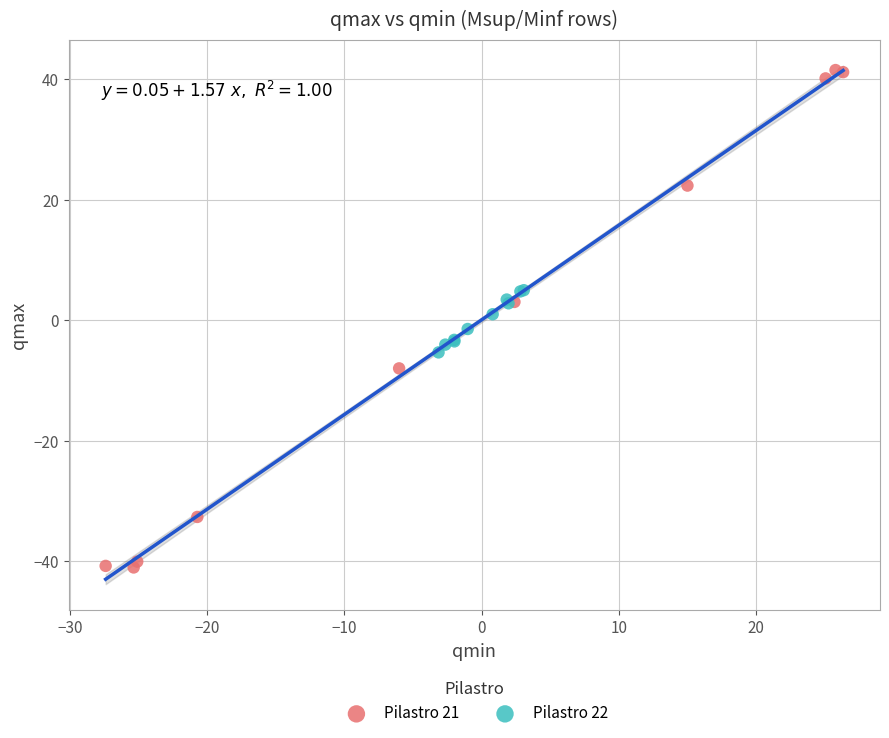

Which series reaches the maximum Y coordinate?

Pilastro 21